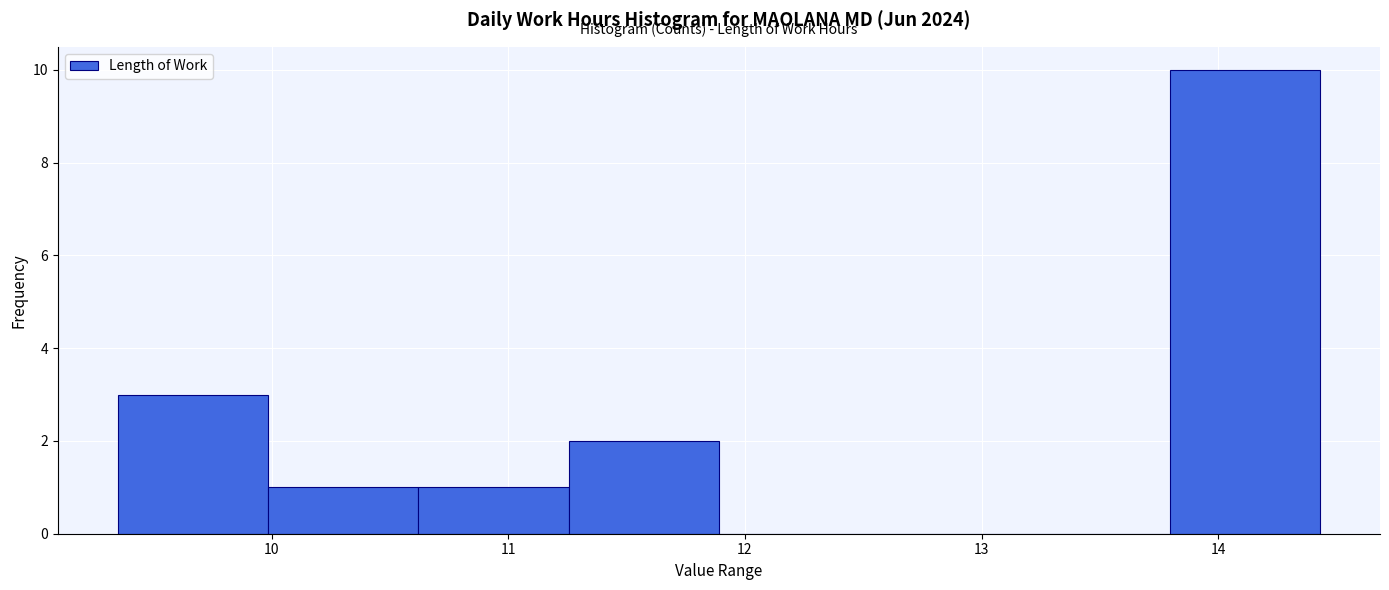

Reading left to right, transcribe this chart: for each bar, give the range it covers on the x-axis and its height. Neither the bar edges nor the heights are printed on the chart, so give them approximately, as read against the axes.

9.4 to 10.0: 3
10.0 to 10.6: 1
10.6 to 11.3: 1
11.3 to 11.9: 2
11.9 to 12.5: 0
12.5 to 13.2: 0
13.2 to 13.8: 0
13.8 to 14.4: 10